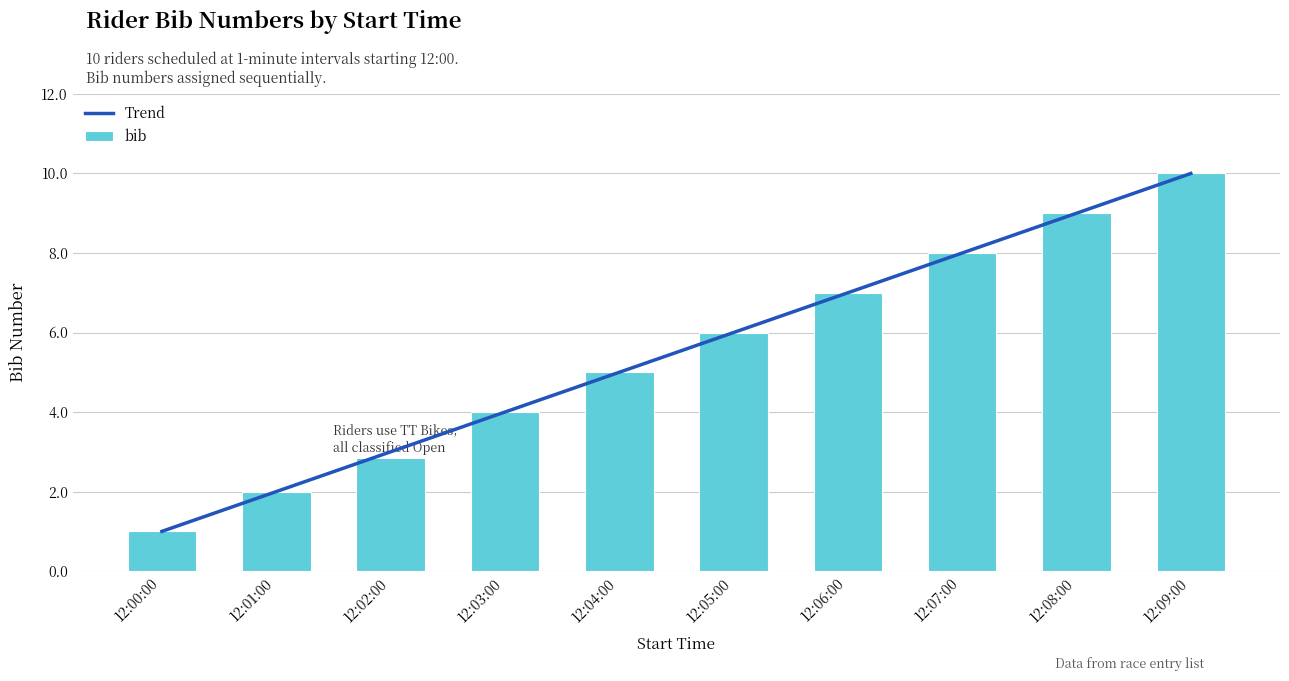

Reading left to right, transcribe all the data shown in this chart.

Trend: 12:00:00=1.0	12:01:00=2.0	12:02:00=3.0	12:03:00=4.0	12:04:00=5.0	12:05:00=6.0	12:06:00=7.0	12:07:00=8.0	12:08:00=9.0	12:09:00=10.0
bib: 12:00:00=1.0	12:01:00=2.0	12:02:00=3.0	12:03:00=4.0	12:04:00=5.0	12:05:00=6.0	12:06:00=7.0	12:07:00=8.0	12:08:00=9.0	12:09:00=10.0